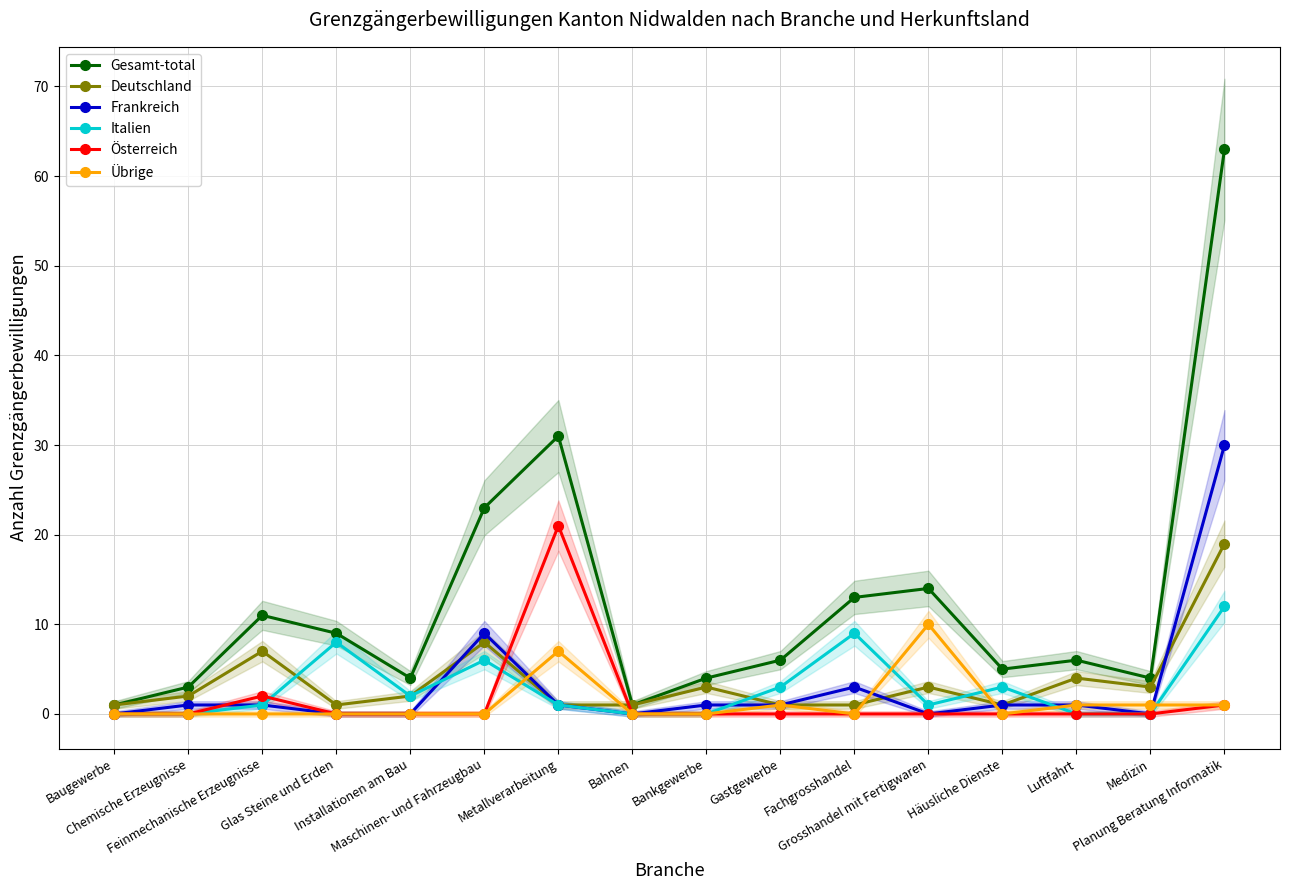

What is the difference between the second highest and second lowest values in the Deutschland series?

7